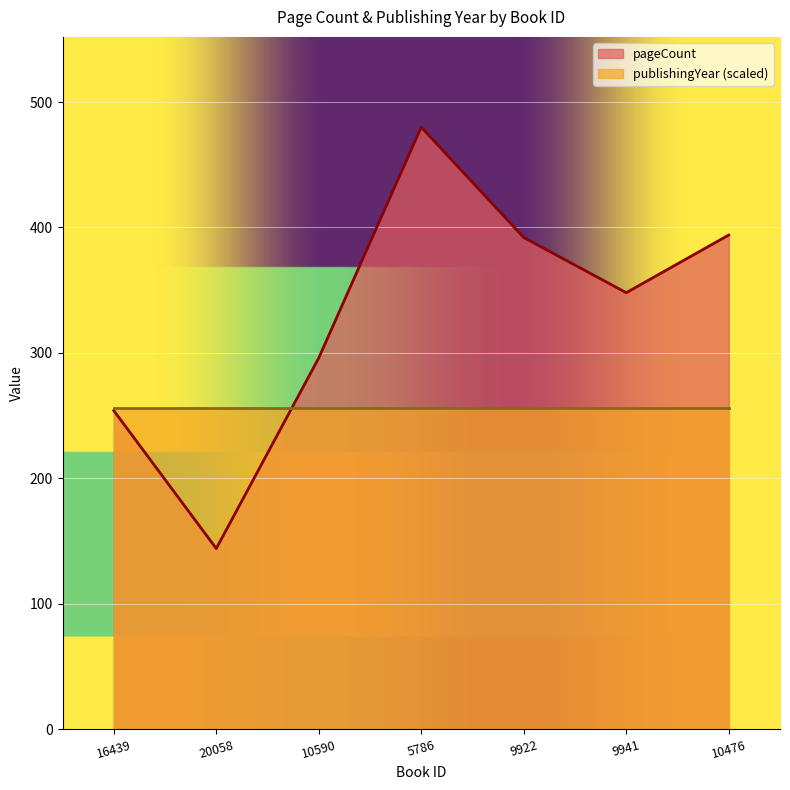

What is the maximum value shown in the chart?

480